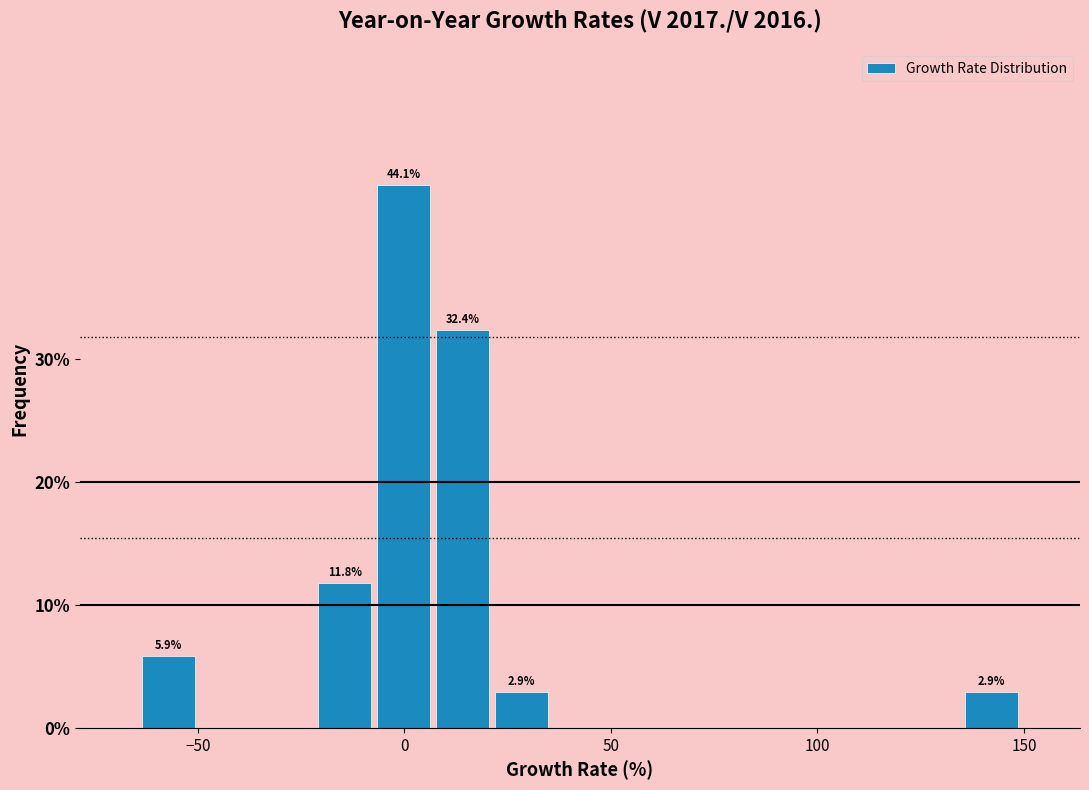

Read against the x-axis, roughly where is the centre of the tallest bar?

0